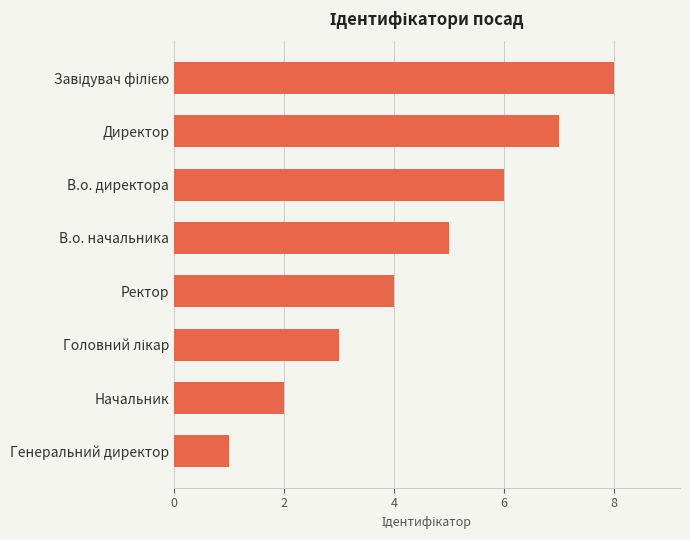

Approximately how many times larger is the value at Директор compared to В.о. директора?

1.2